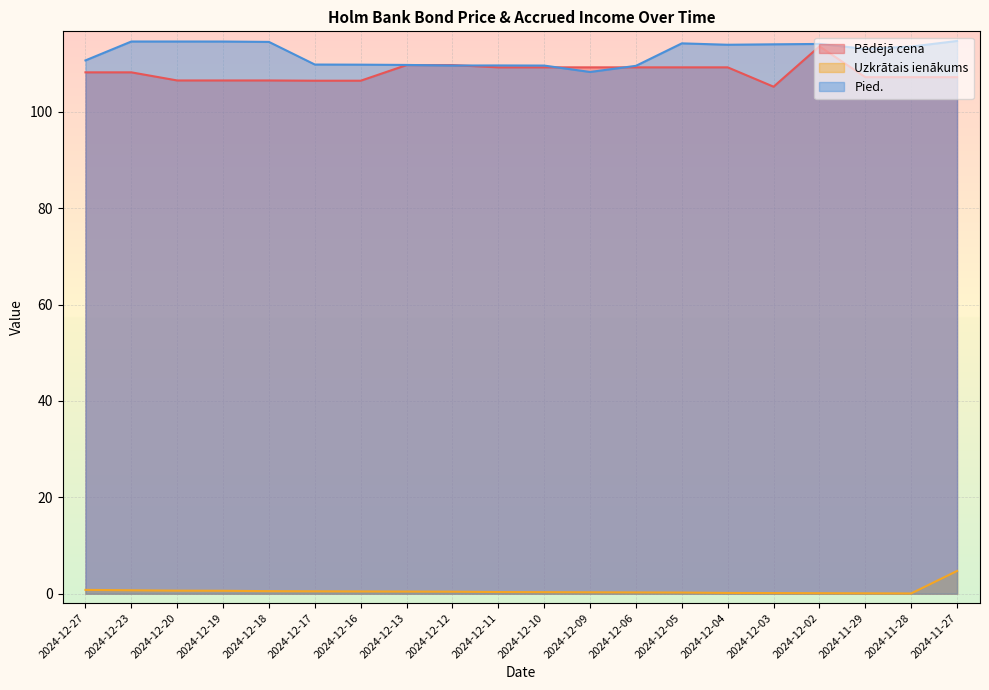

At which label is Pēdējā cena closest to 109?

2024-12-11